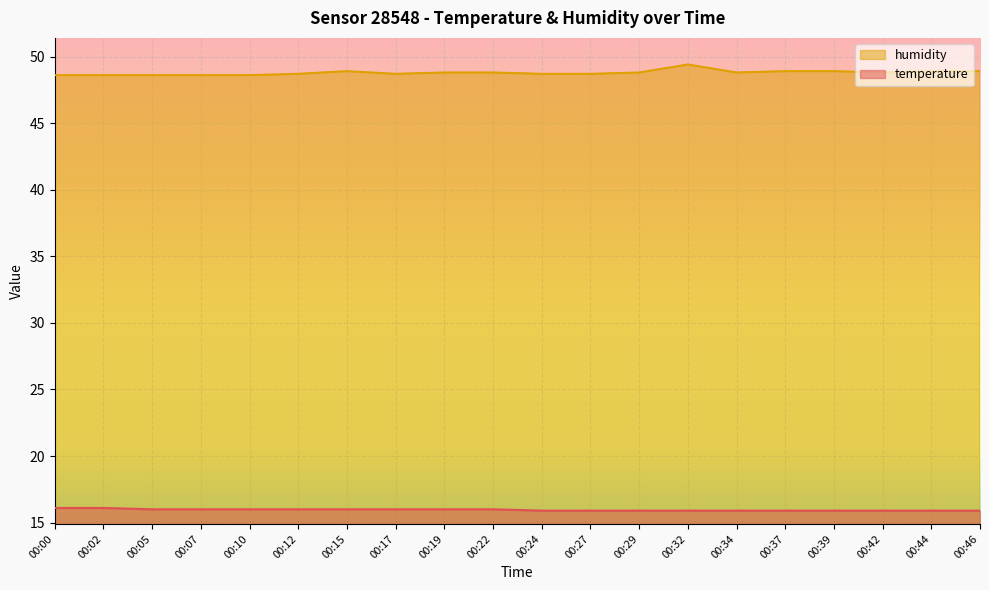

Which series has the largest total across all categories?

humidity